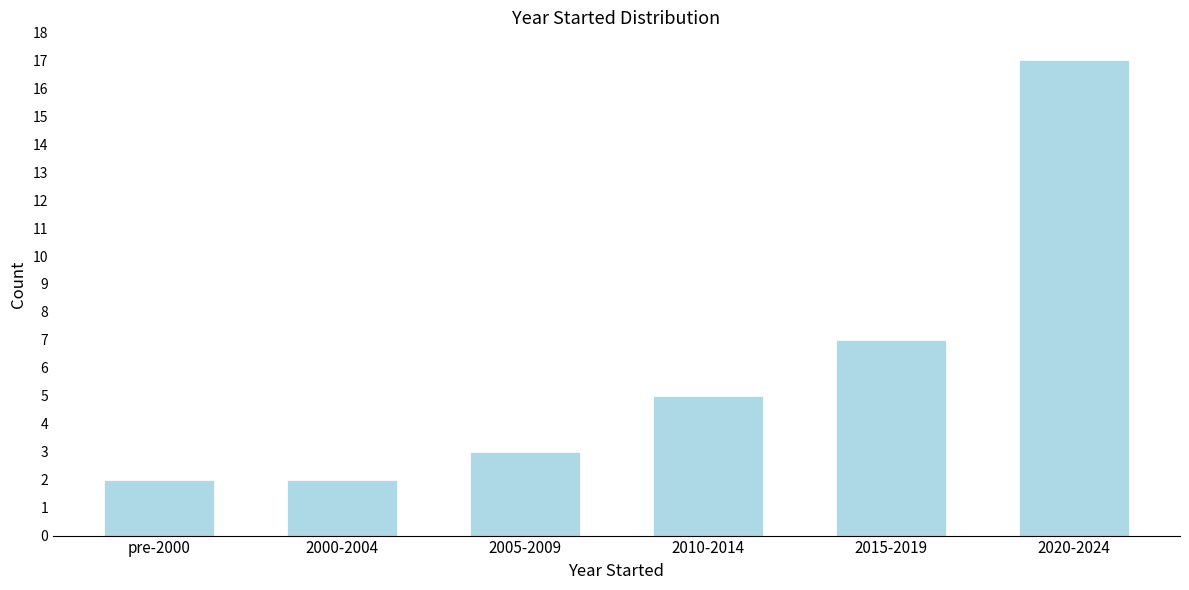

Reading left to right, transcribe all the data shown in this chart.

2	2	3	5	7	17